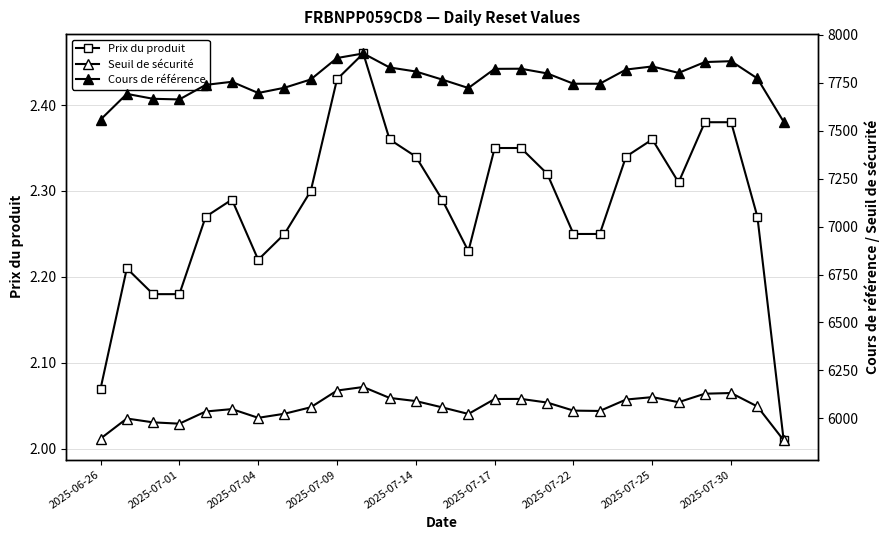

Does the chart display data point markers on the line(s)?

Yes